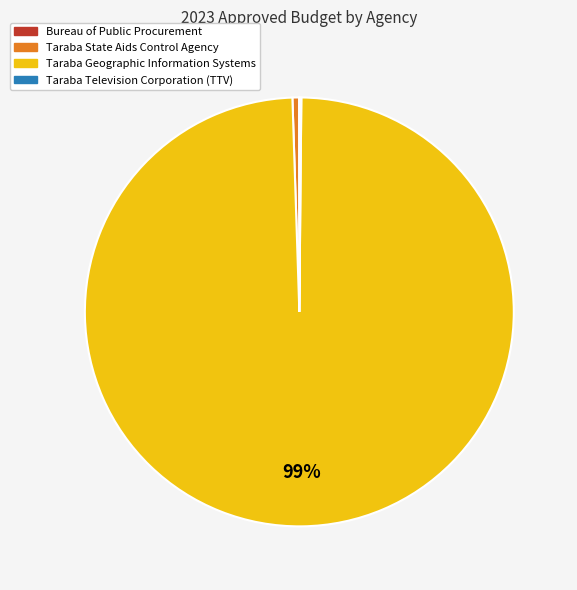

Which has a higher value, Taraba State Aids Control Agency or Taraba Geographic Information Systems?

Taraba Geographic Information Systems